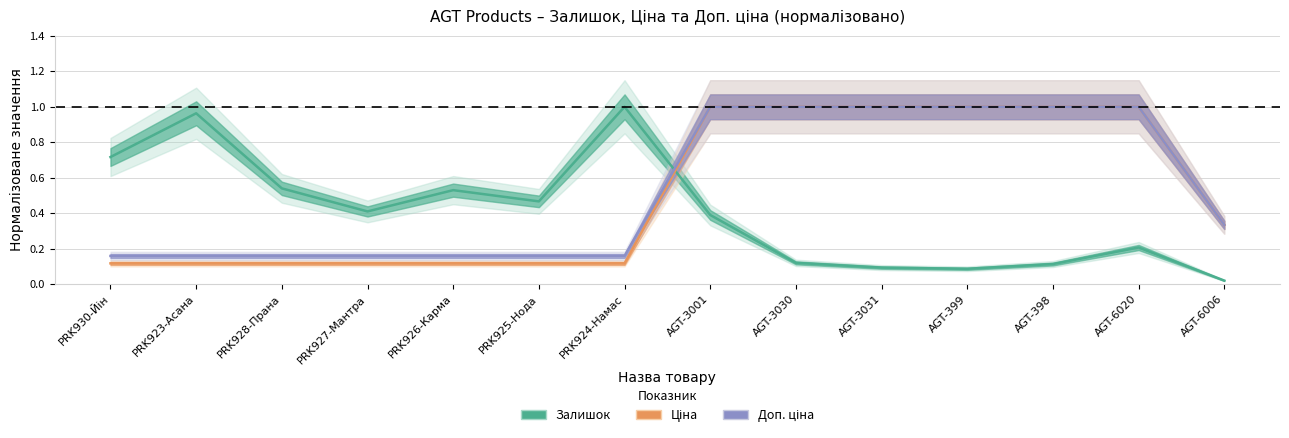

Rank the series at PRK928-Прана from highest to lowest value.

Залишок (норм.), Доп. ціна (норм.), Ціна (норм.)